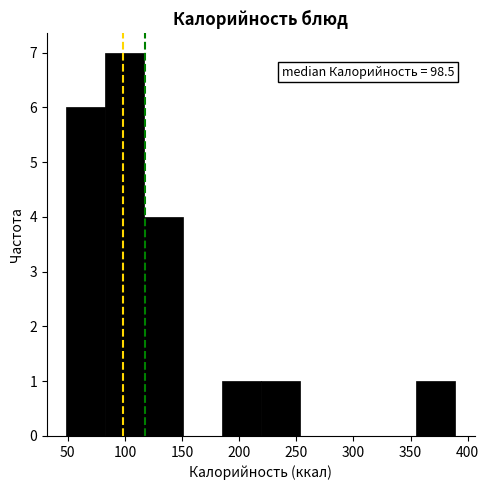

Which range on the x-axis has the tallest bar?

85 to 115